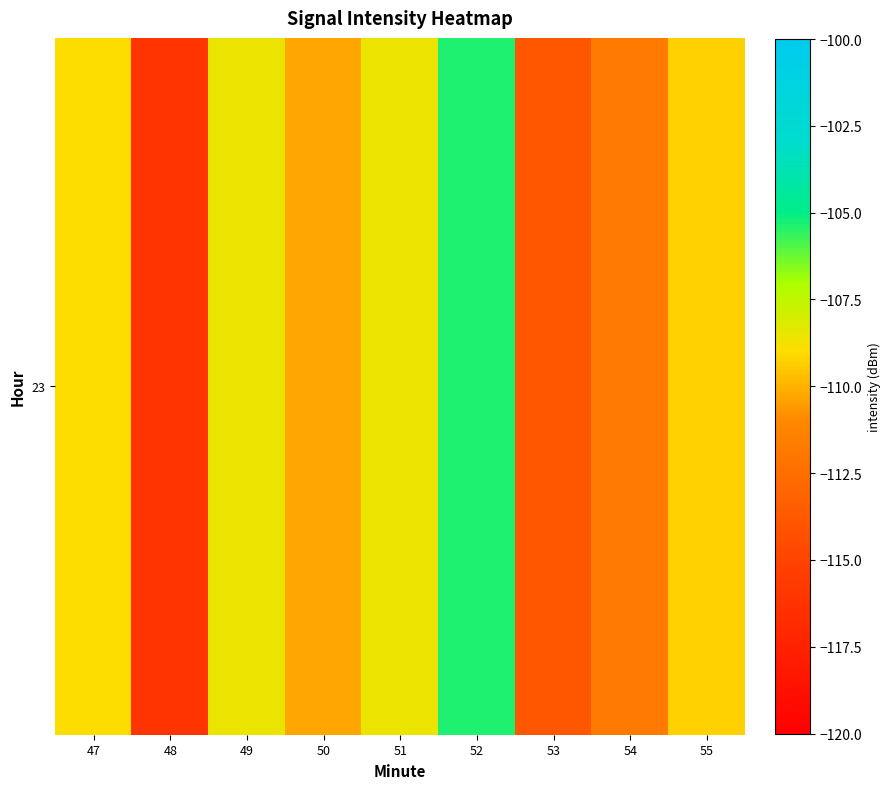

List the labels in order of value, smallest first.

48, 53, 54, 50, 55, 47, 51, 49, 52